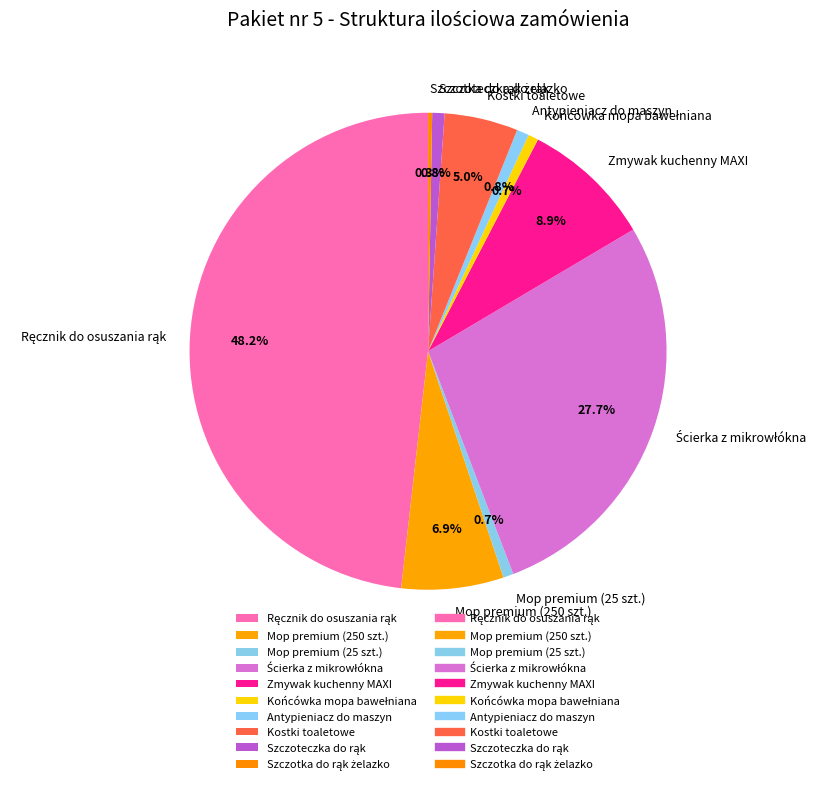

Does Kostki toaletowe represent more than half of the total?

No